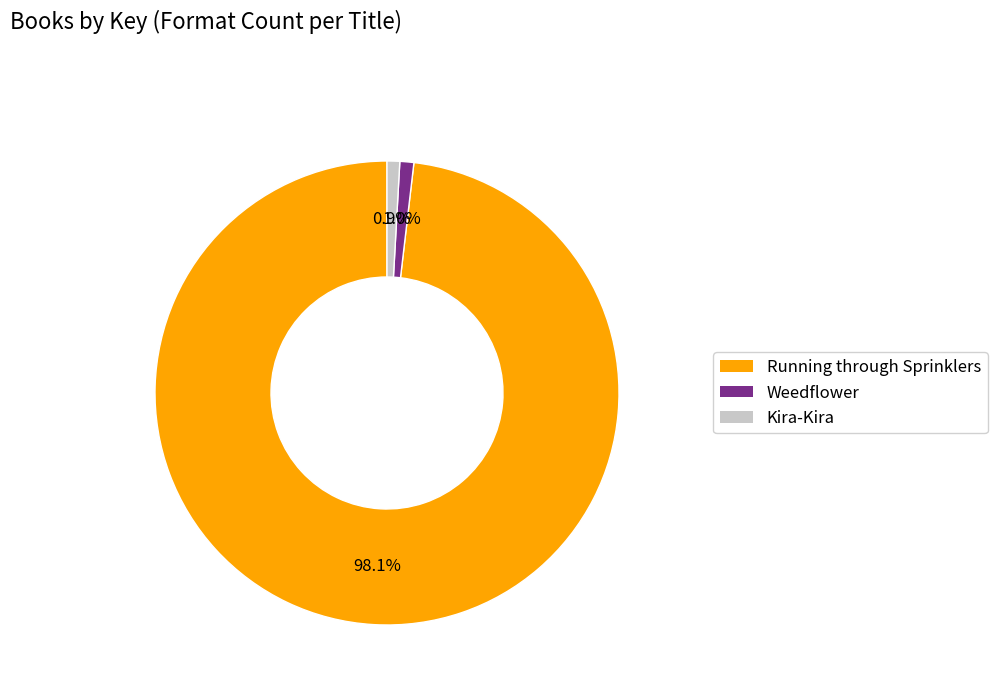

Is the sum of Weedflower and Kira-Kira greater than half?

No